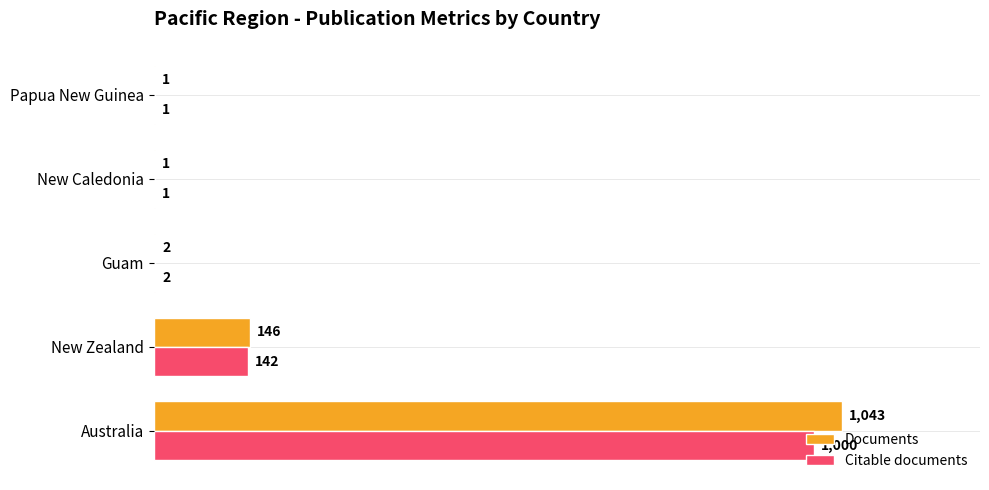

At which category is the sum across all series the highest?

Australia